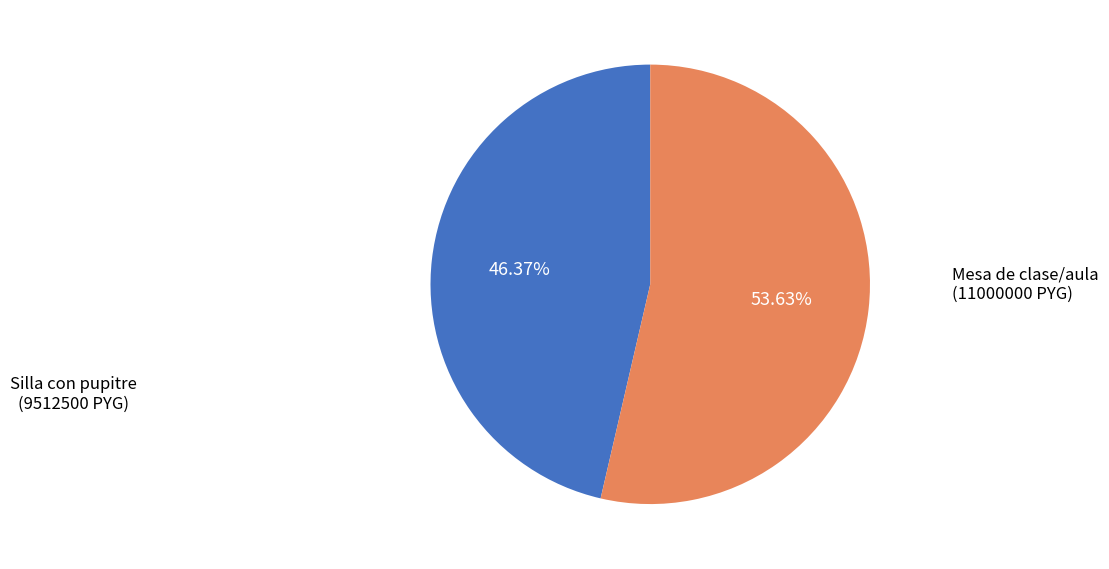

Is there any slice that represents more than half of the pie?

Yes